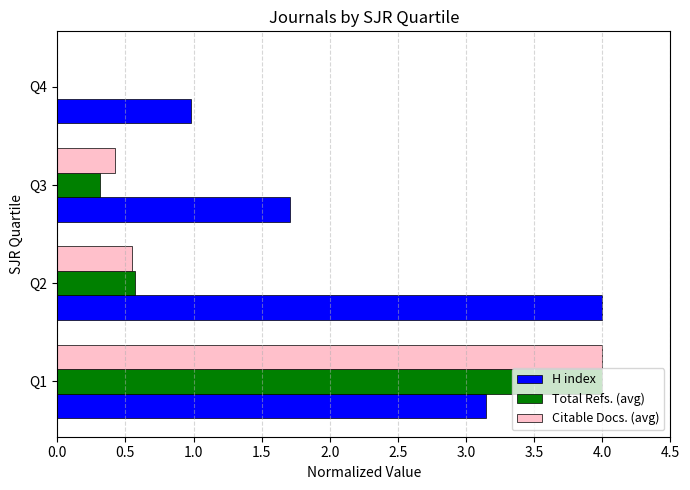

How many Citable Docs. (avg) values are between 0 and 4?

4